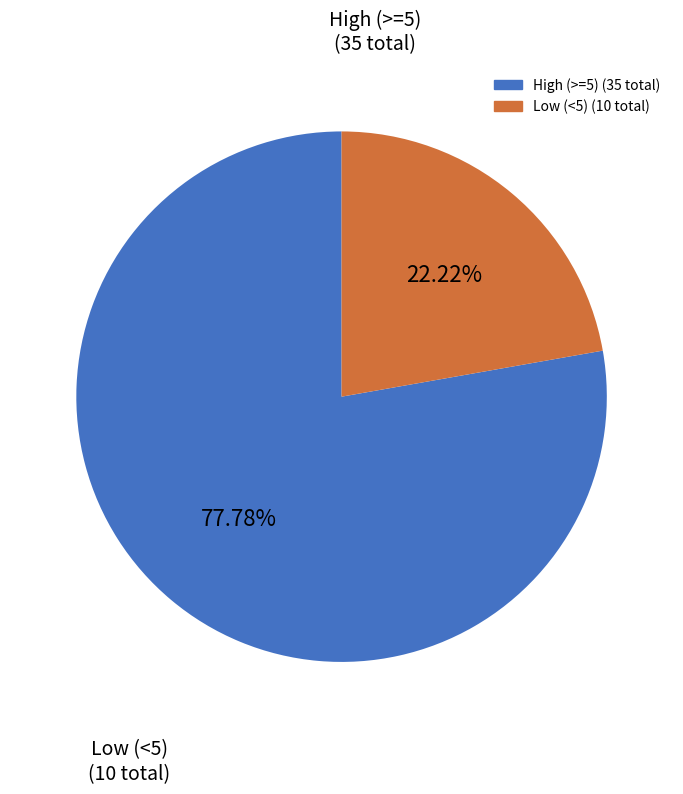

Count the number of slices in the pie.

2